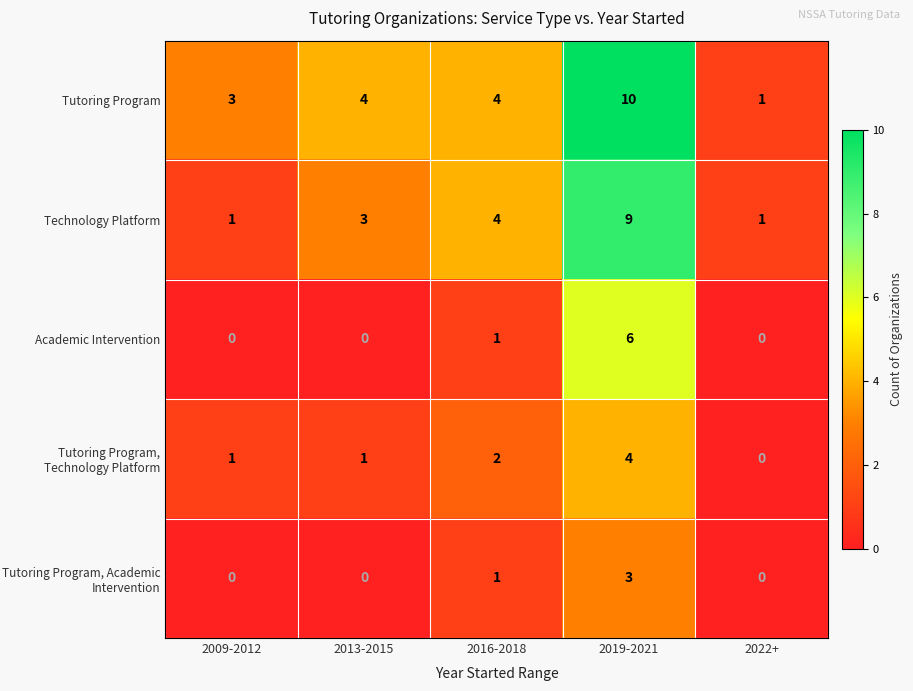

What is the total value across all series at 2019-2021?

32